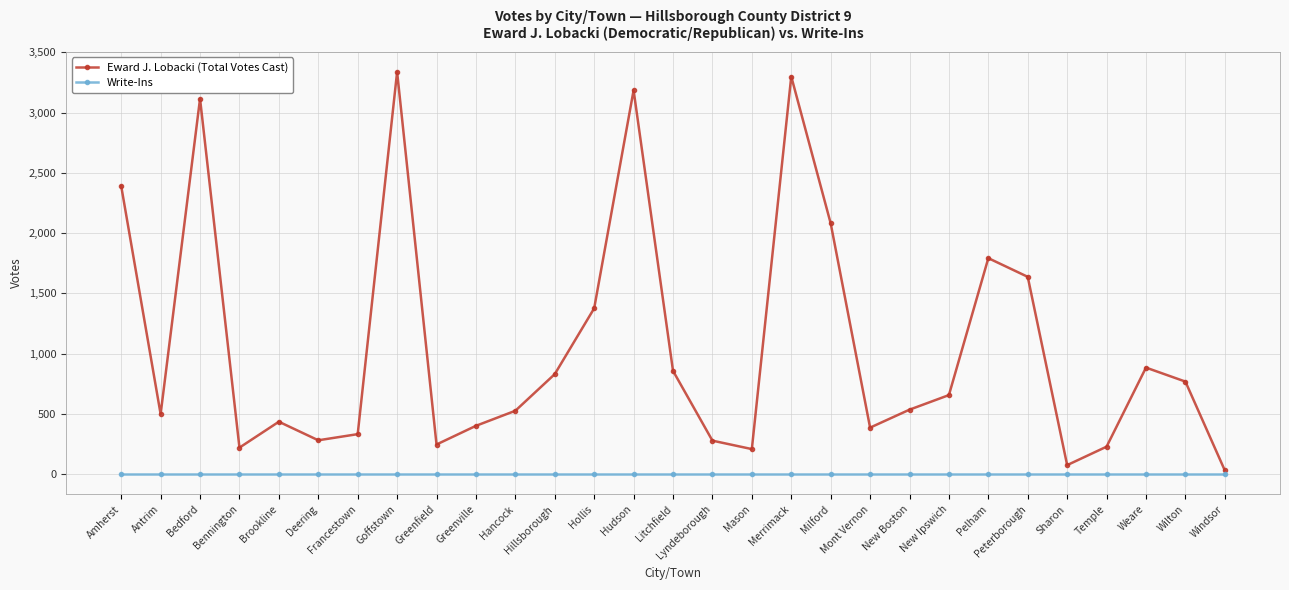

Does the chart have visible grid lines?

Yes